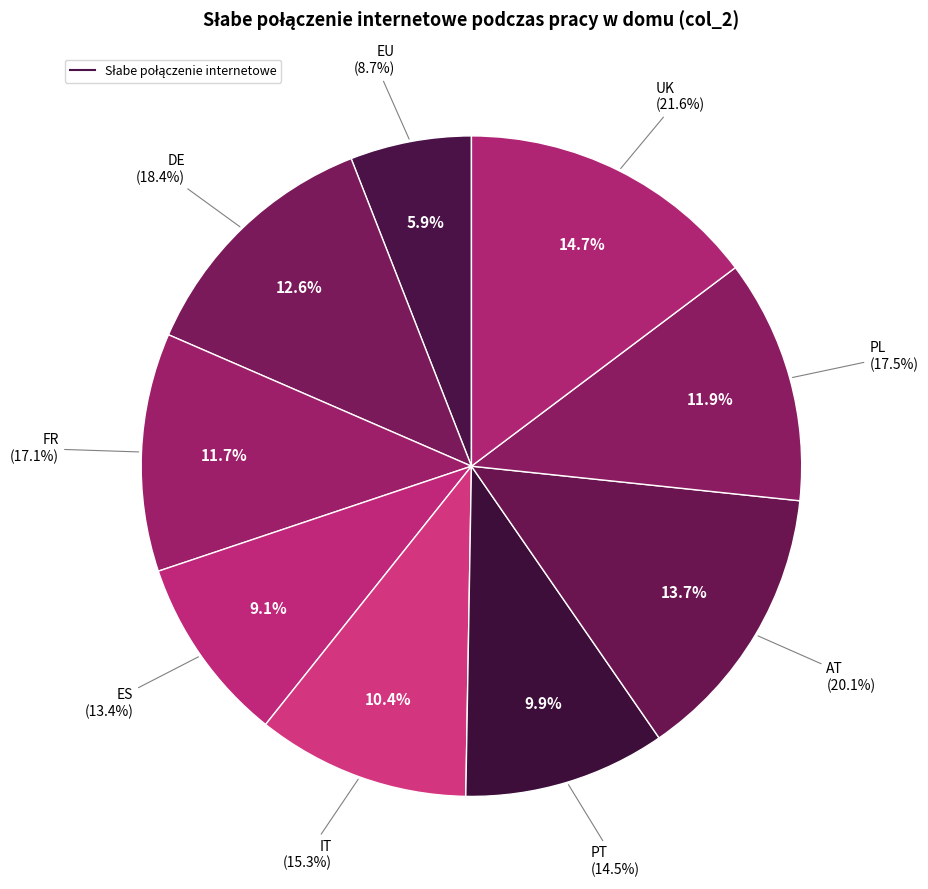

To the nearest percent, what percentage of the pie is UK?

15%